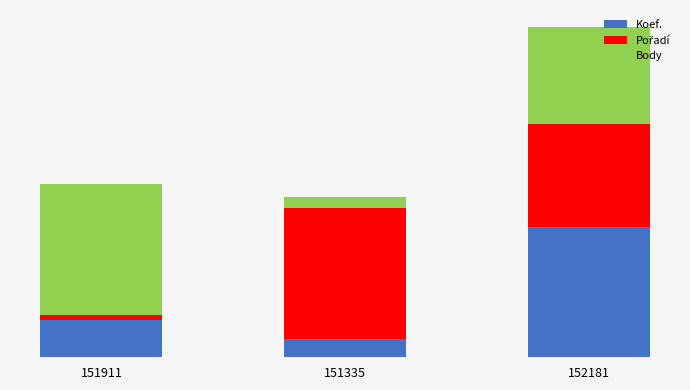

Does the chart contain stacked bars?

Yes